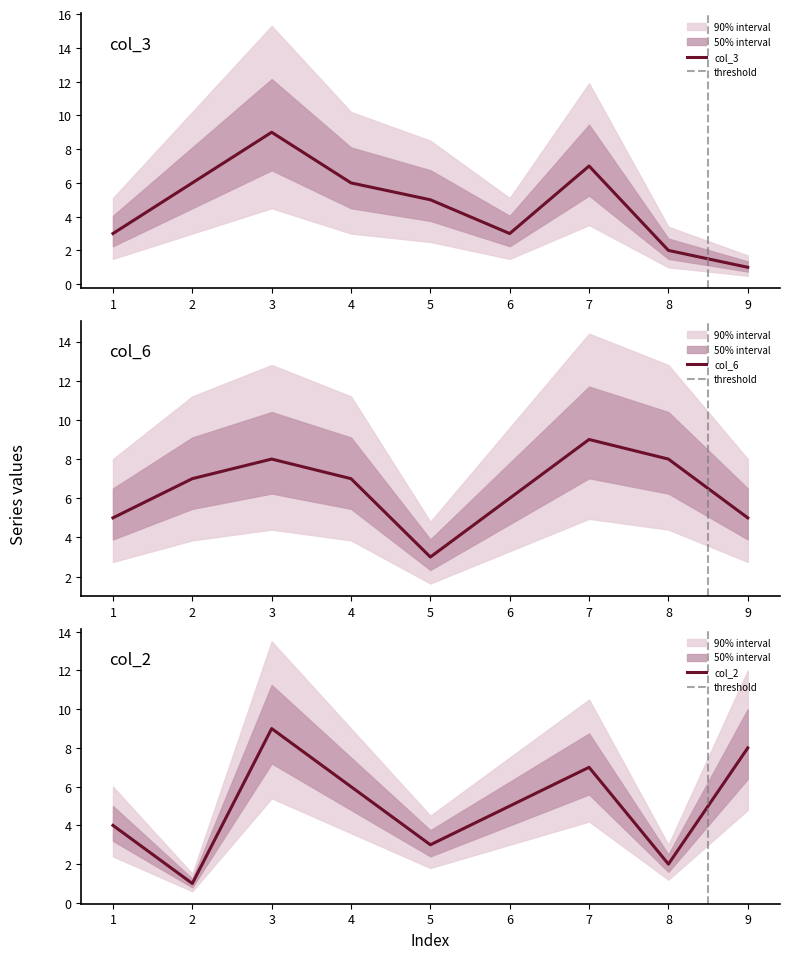

In col_6, how many points are lower than both neighbors (excluding endpoints)?

1